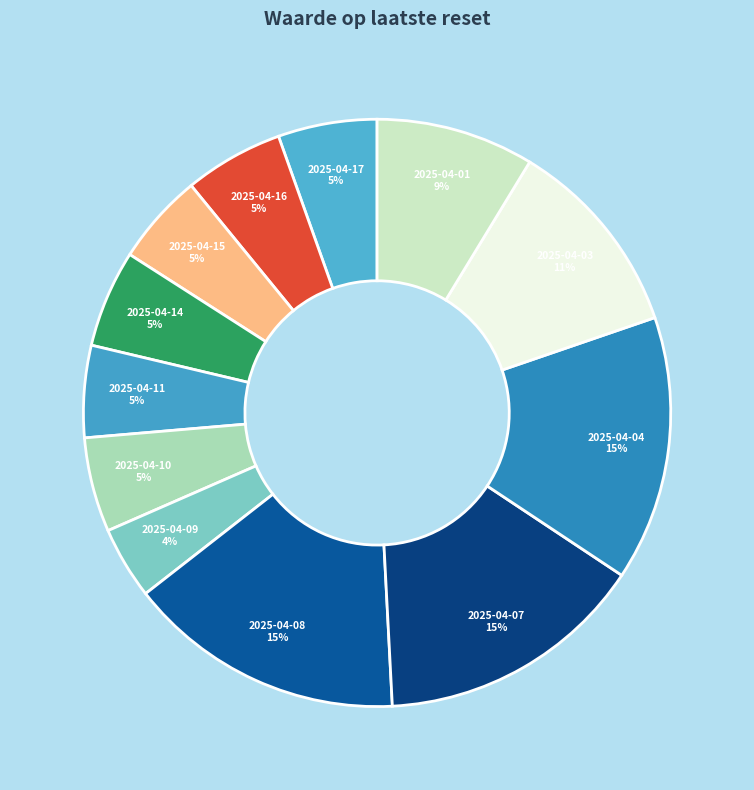

Between 2025-04-10 and 2025-04-03, which is larger?

2025-04-03